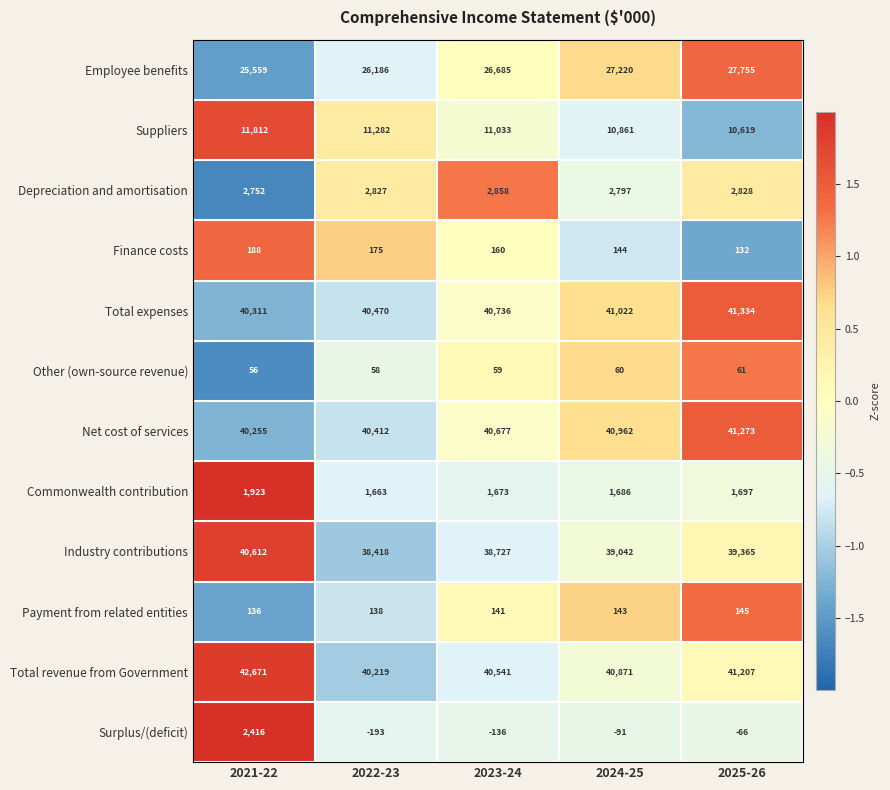

Count the Total revenue from Government values in the range 40541 to 41207.

3